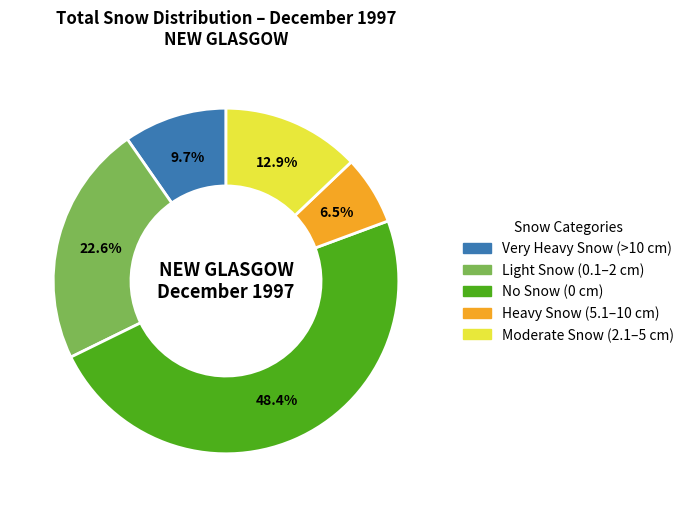

Is there a majority slice in this chart?

No